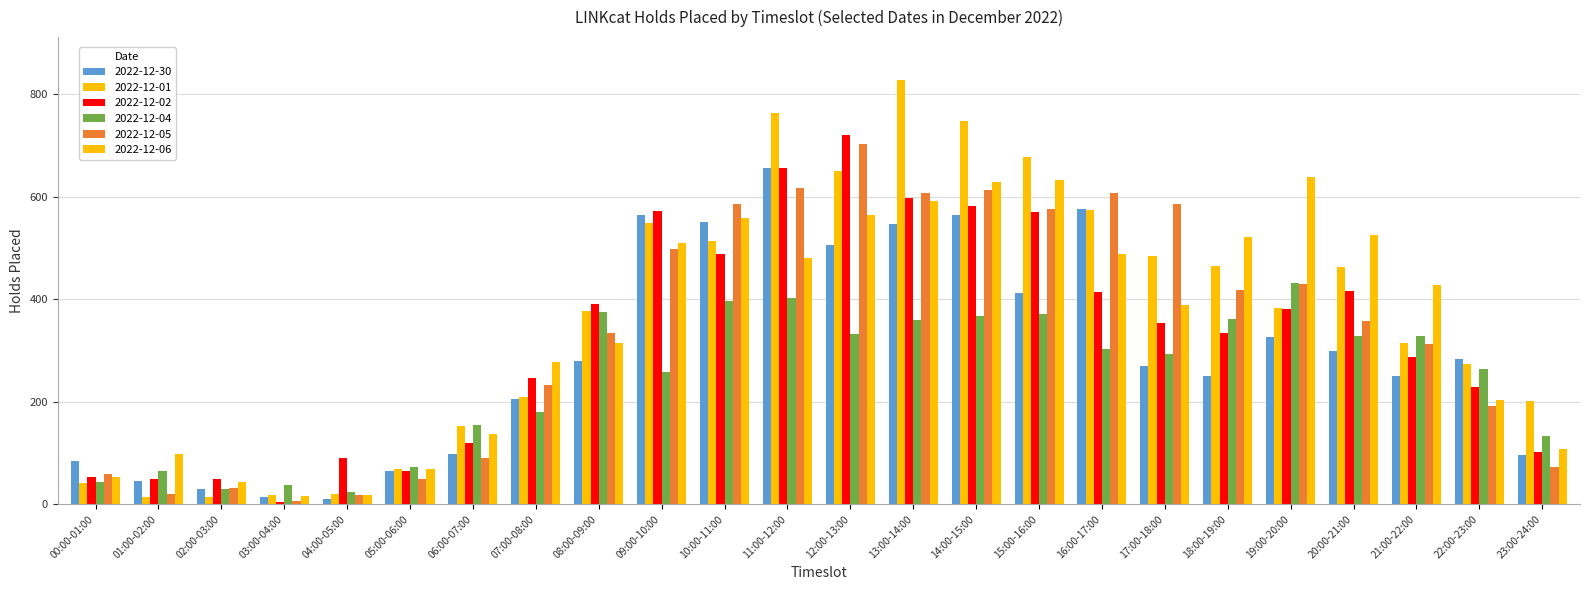

True or false: 2022-12-05 has a value of 50 at 05:00-06:00.

True